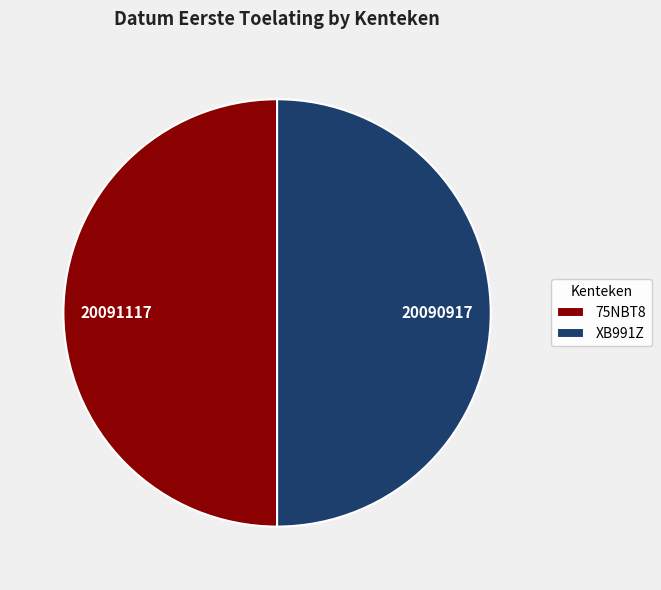

Do 75NBT8 and XB991Z together represent more than half of the pie?

Yes